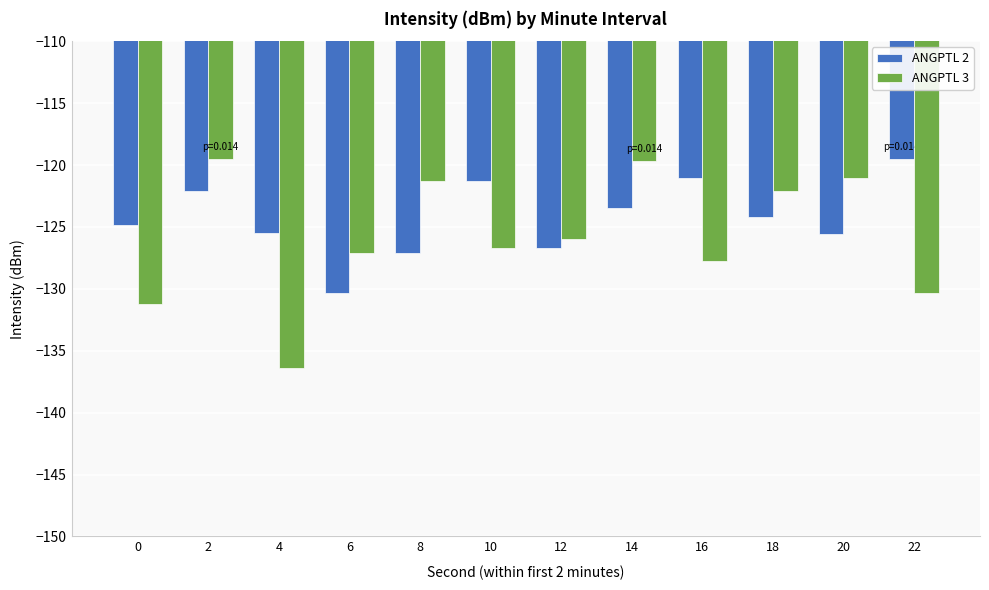

How many bars are there in each group?

2